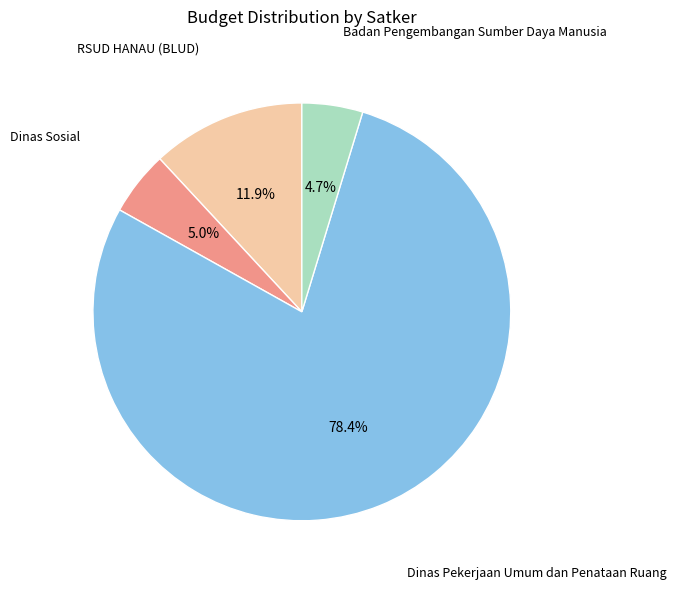

Does any single category account for the majority?

Yes